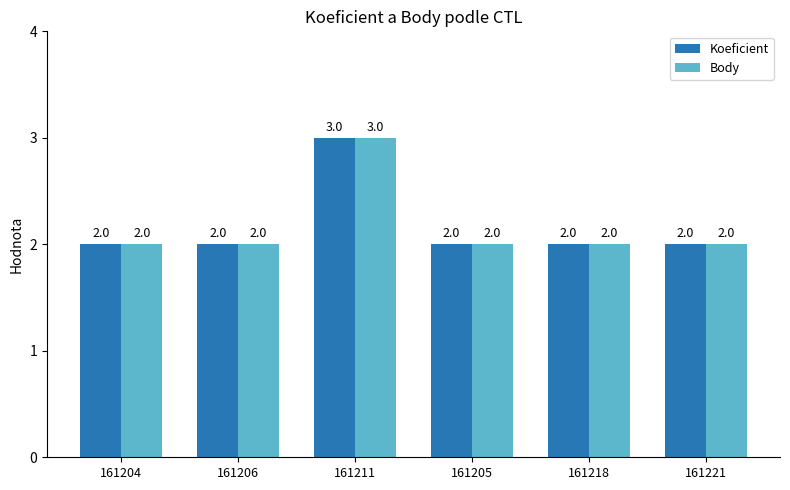

What position from the left is 161206?

2